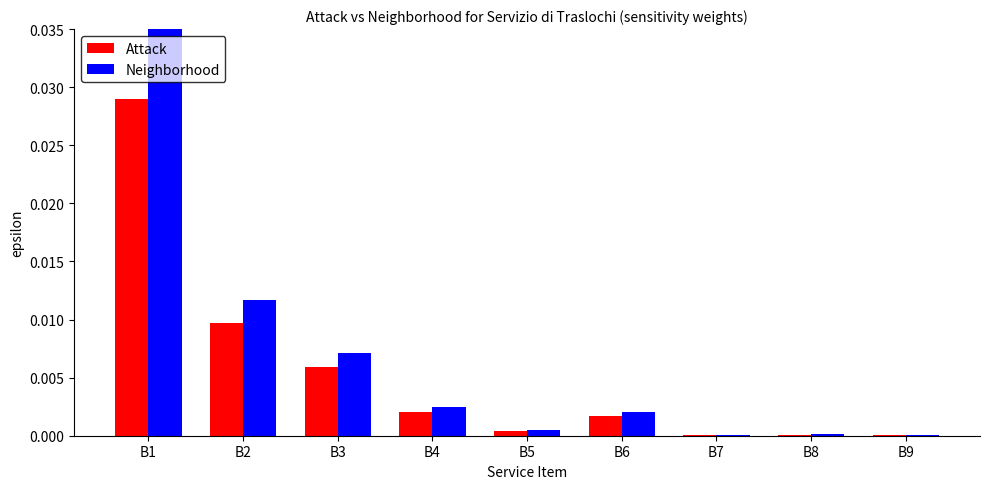

What are all the series names shown in the legend?

Attack, Neighborhood